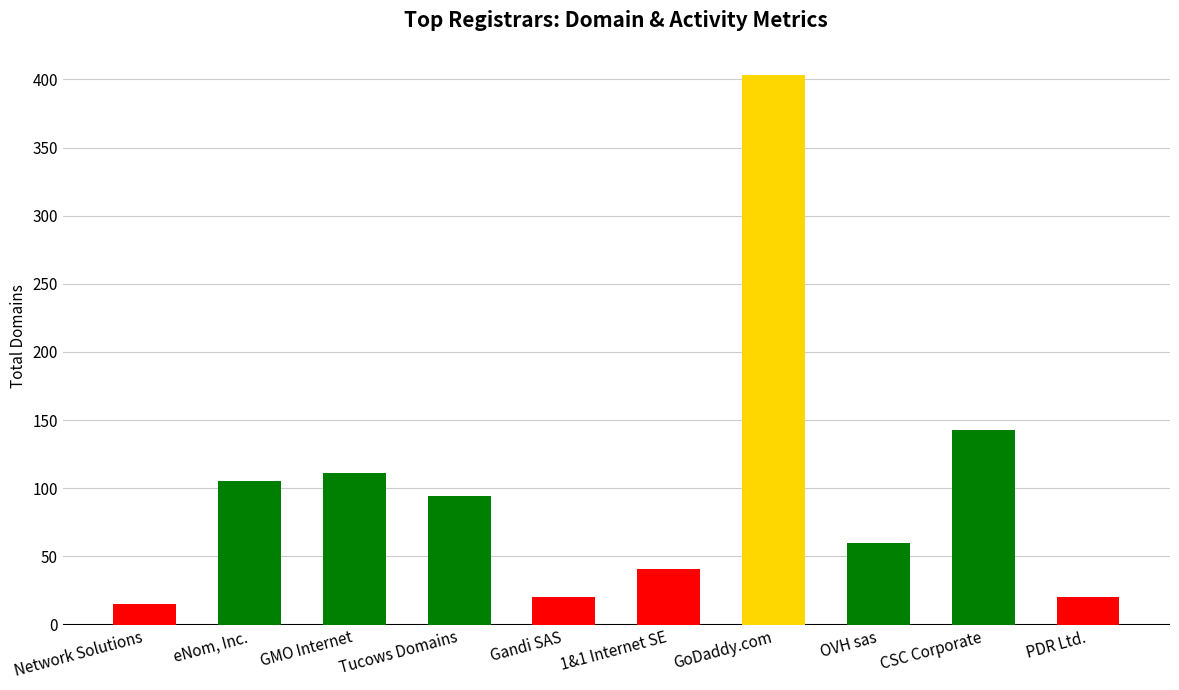

What is the value of the 4th bar from the left?

94